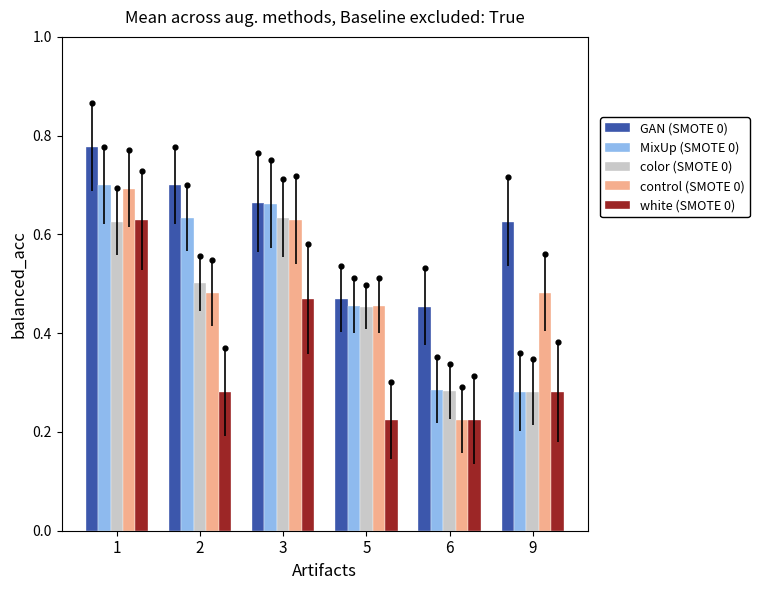

What are all the series names shown in the legend?

GAN (SMOTE 0), MixUp (SMOTE 0), color (SMOTE 0), control (SMOTE 0), white (SMOTE 0)